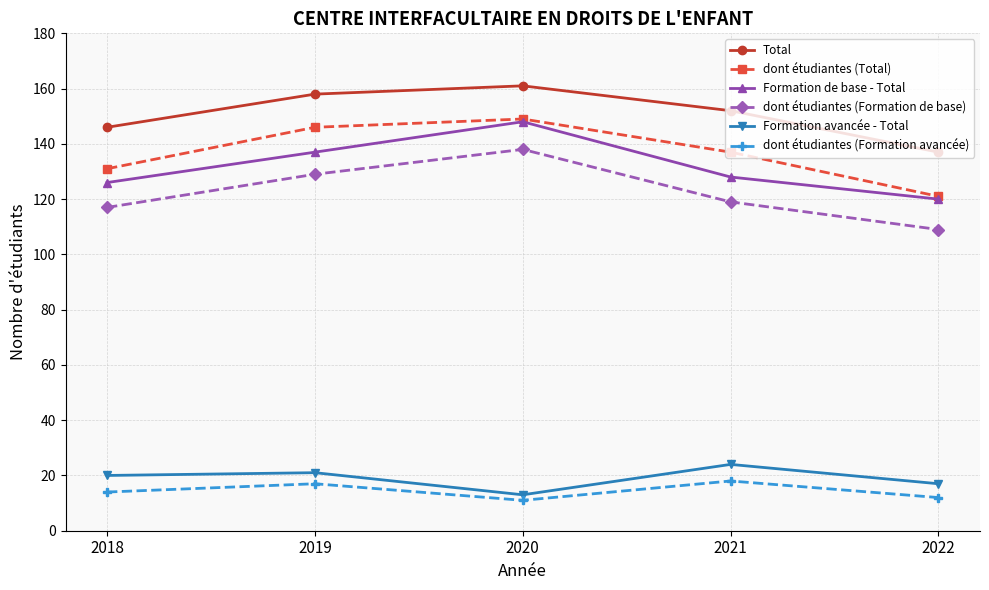

Which category has the lowest value in the dont étudiantes (Total) series?

2022